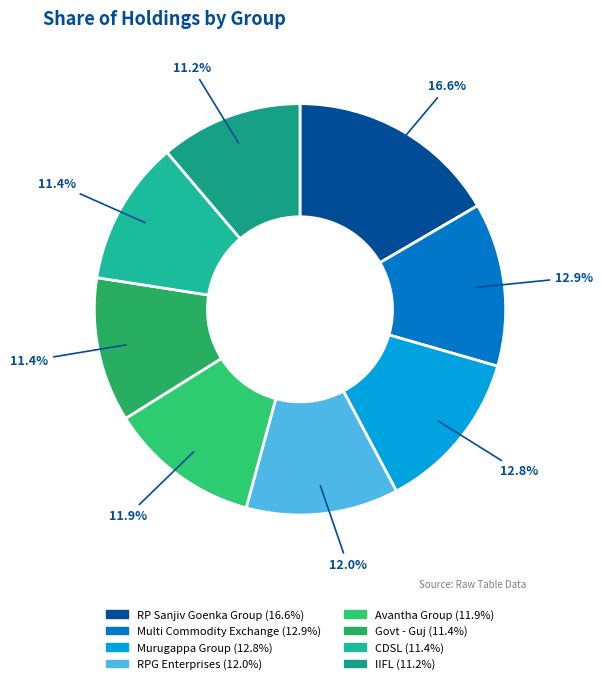

Is Multi Commodity Exchange the majority of the pie?

No